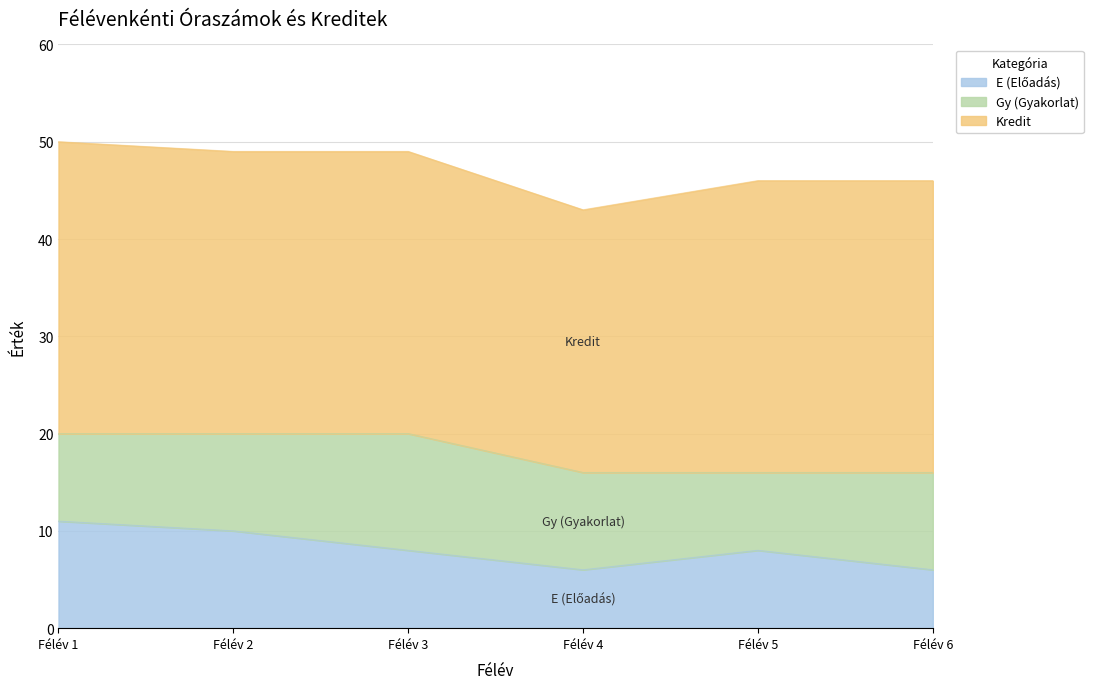

The value of Kredit at 6 is 44. True or false?

False